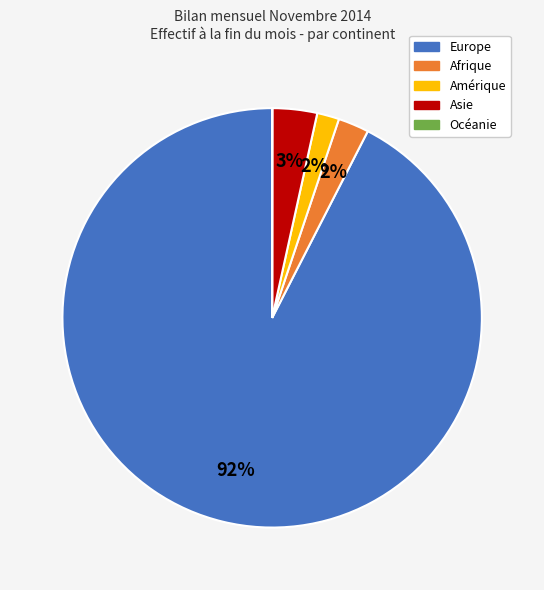

To the nearest percent, what is the average slice percentage?

20%